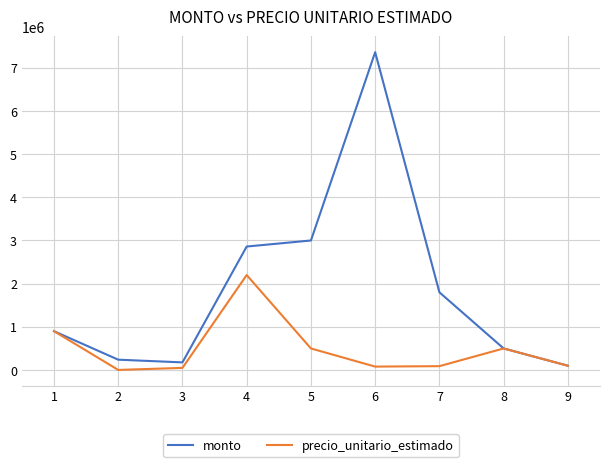

Which category has the highest value in the precio_unitario_estimado series?

4